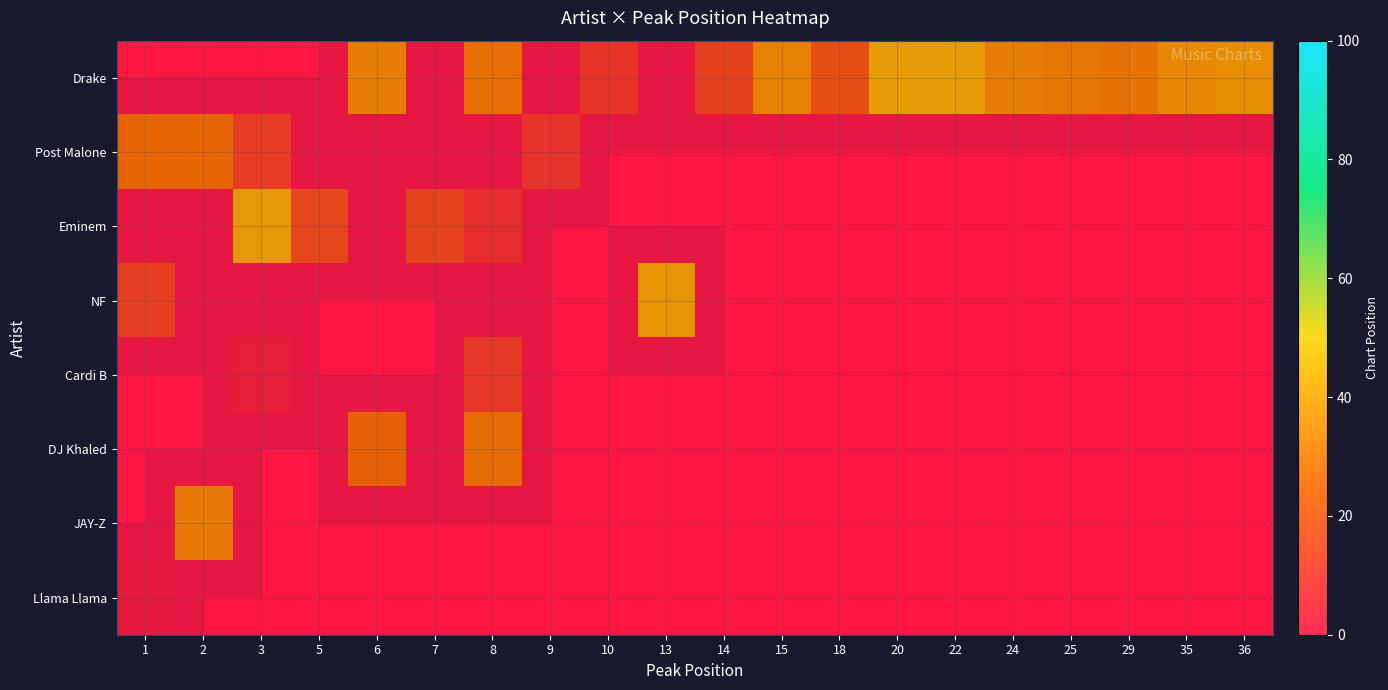

Is the value of JAY-Z at 22 greater than the value of NF at 7?

No